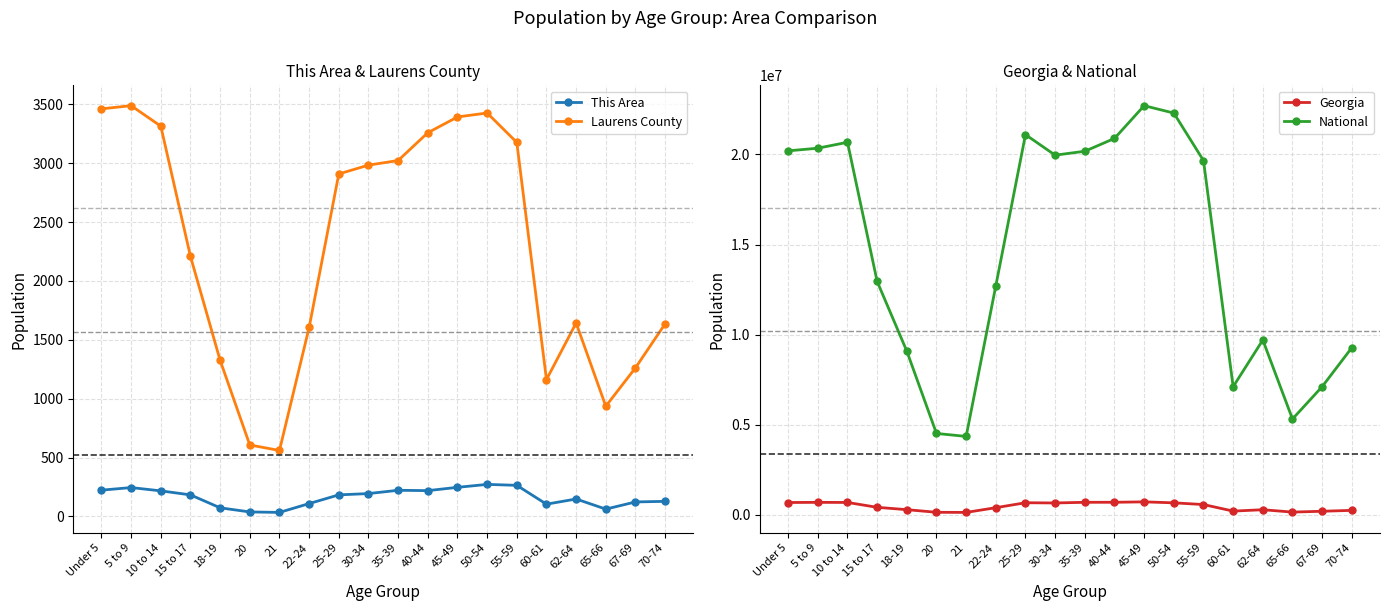

What position from the left is 18-19?

5